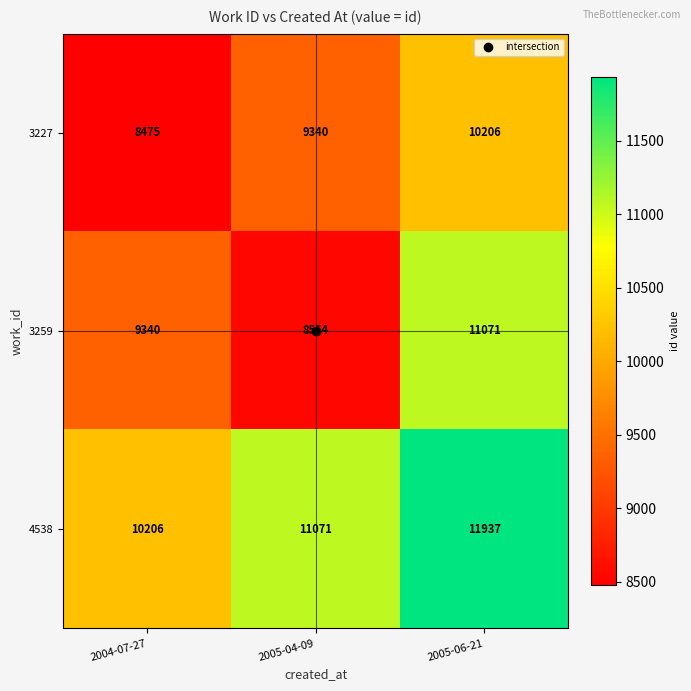

At how many categories does at least one series exceed 9644?

3